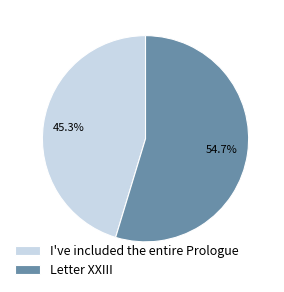

To the nearest percent, what percentage of the pie is Letter XXIII?

55%